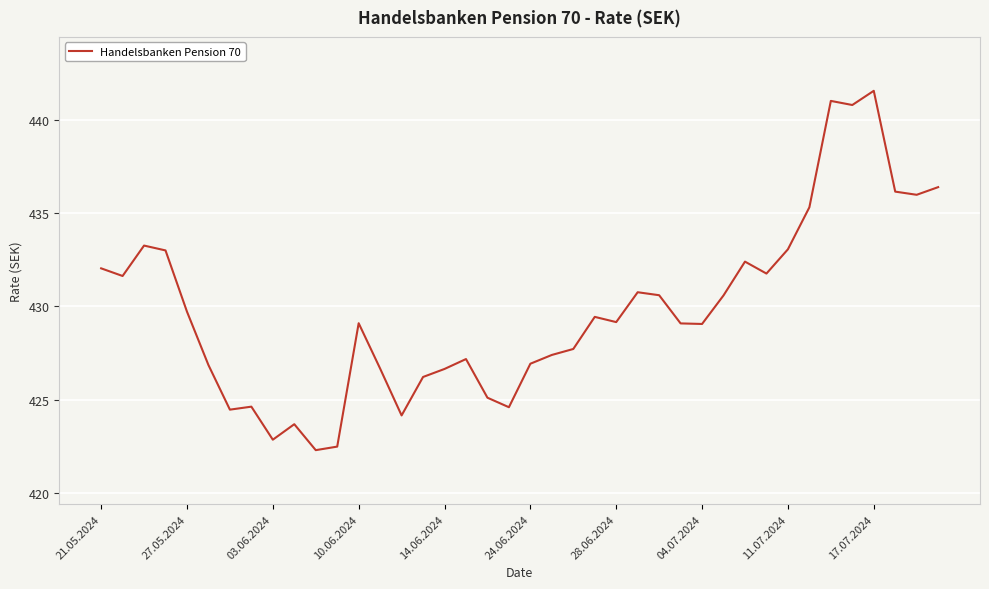

What is the smallest value displayed?

422.3